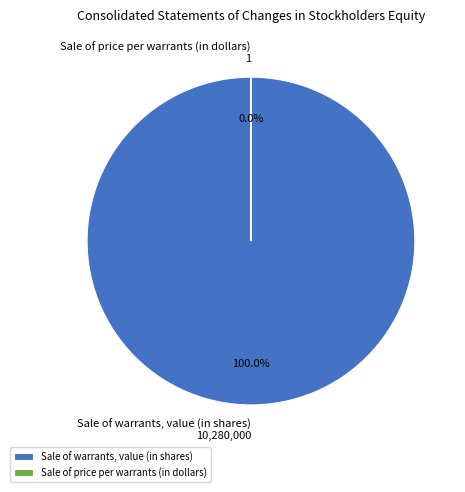

Which slice is the smallest?

Sale of price per warrants (in dollars)